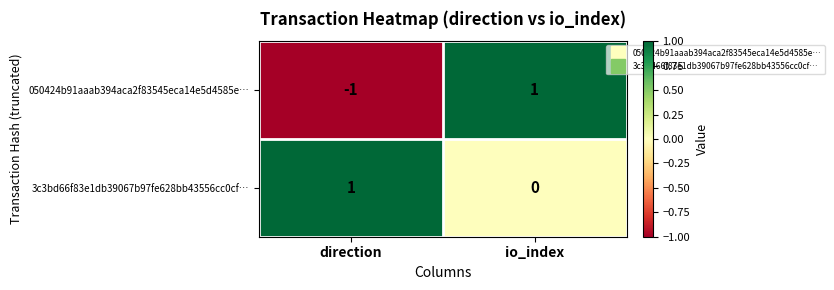

At which label is 050424b91aaab394aca2f83545eca14e5d4585e… closest to 0?

direction